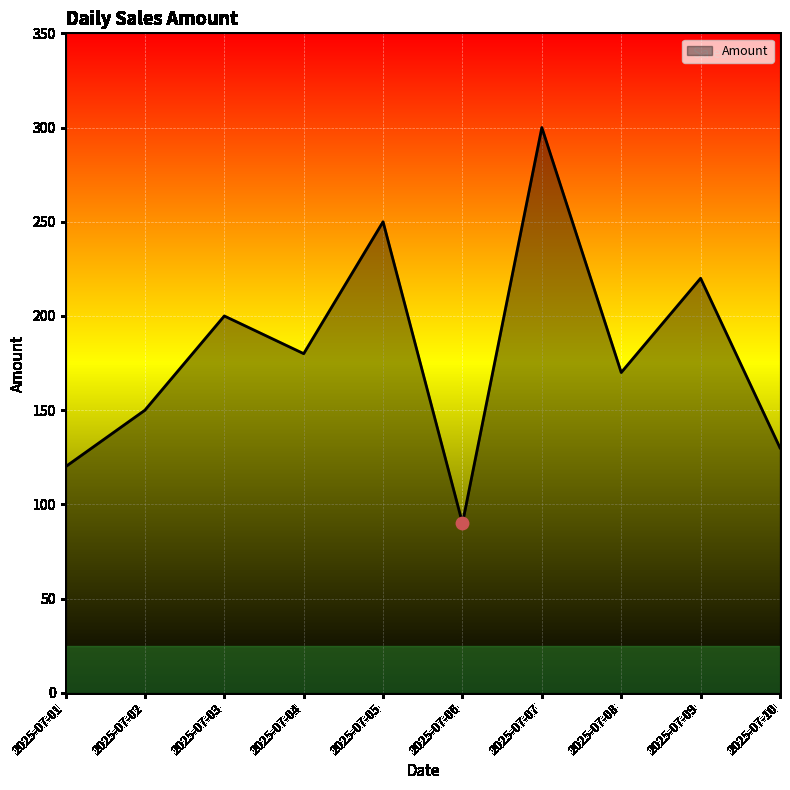

Which has a higher value, 2025-07-01 or 2025-07-03?

2025-07-03